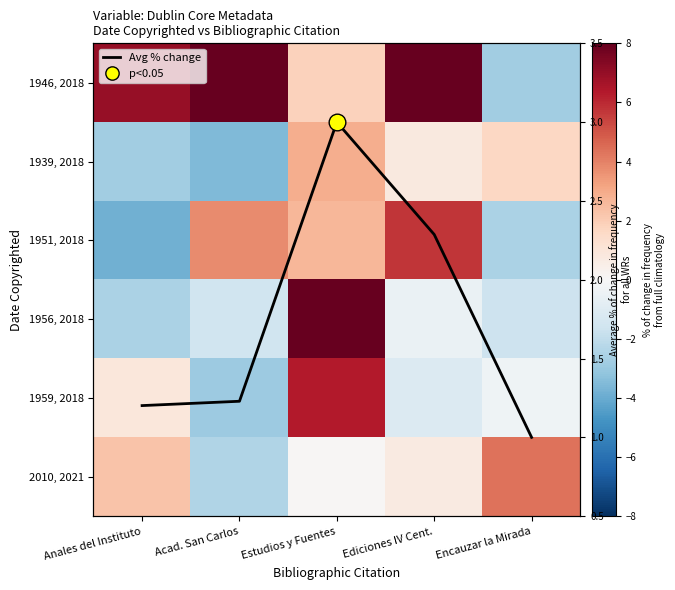

Rank the categories by 1959, 2018 value from highest to lowest.

Estudios y Fuentes, Anales del Instituto, Encauzar la Mirada, Ediciones IV Cent., Acad. San Carlos